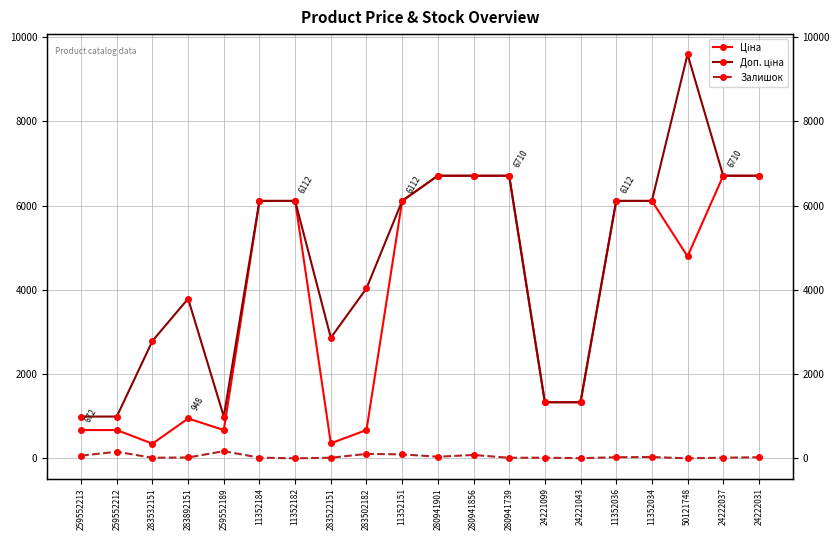

What is the difference between the Залишок values at 11352036 and 11352034?

5.0